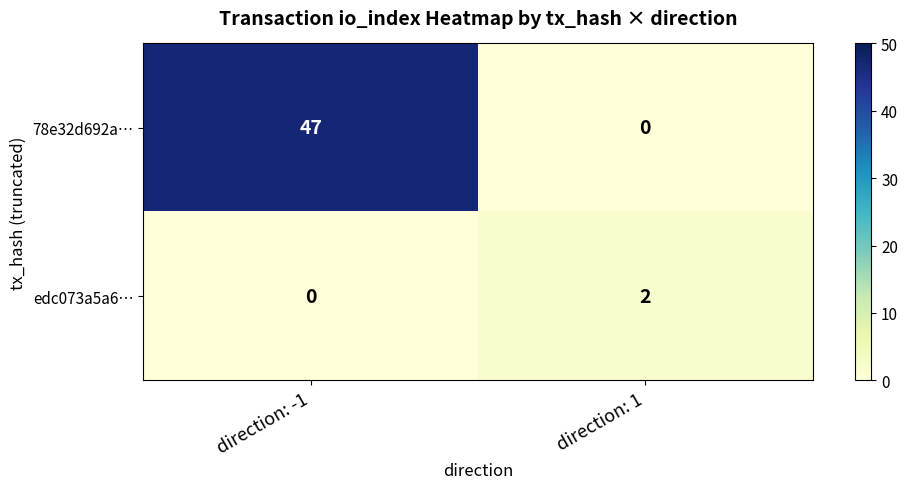

At direction: 1, list the series in order from largest to smallest.

edc073a5a6…, 78e32d692a…